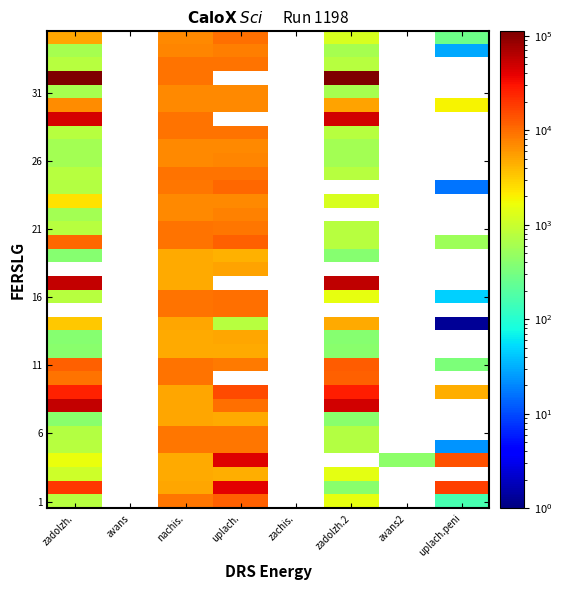

True or false: 26 has a value of 280.8 at zadolzh..

False